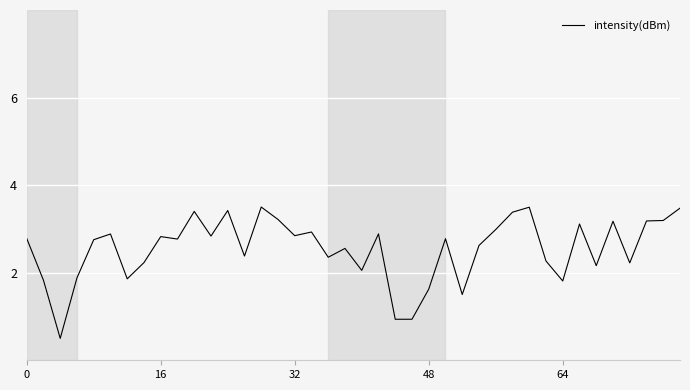

What is the smallest value displayed?

0.5